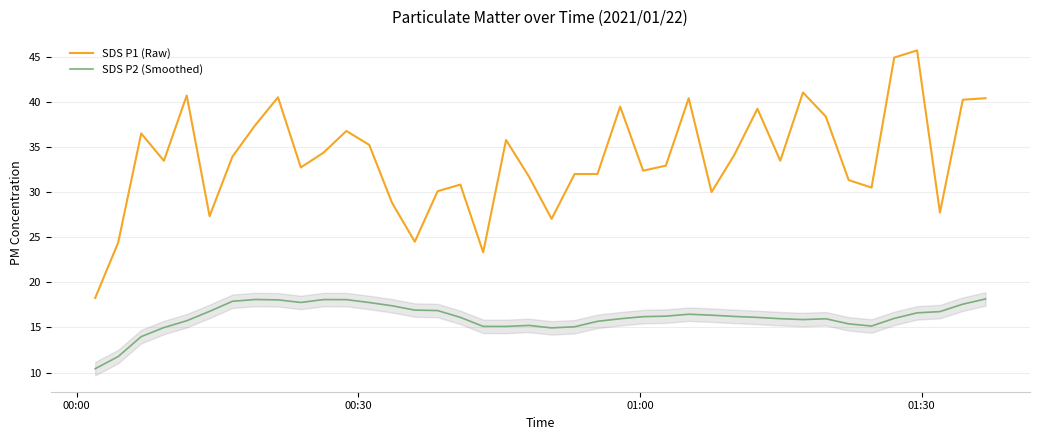

True or false: SDS P2 (Smoothed) and SDS P1 (Raw) intersect in this chart.

False